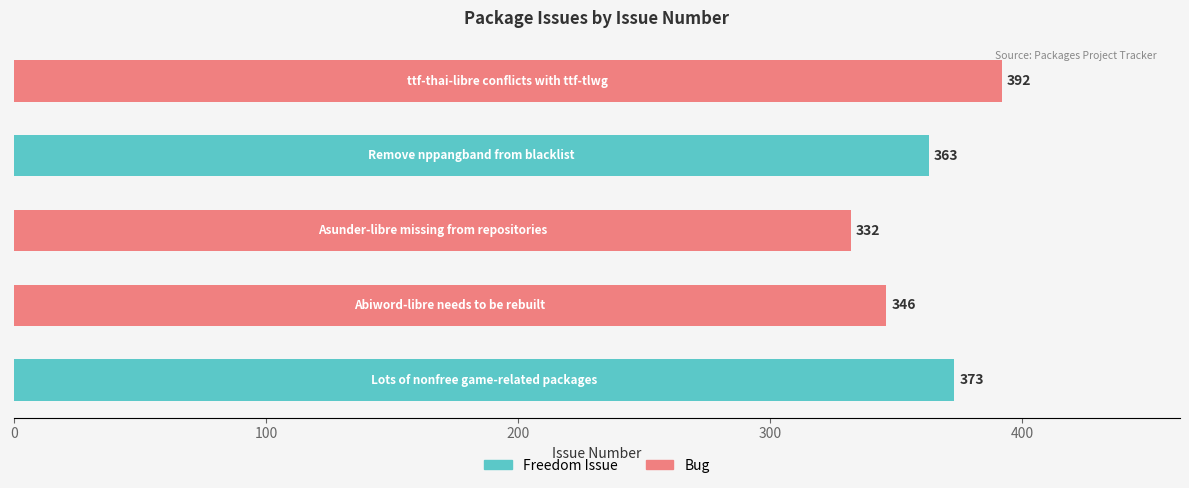

What is the difference between the maximum and minimum values?

60